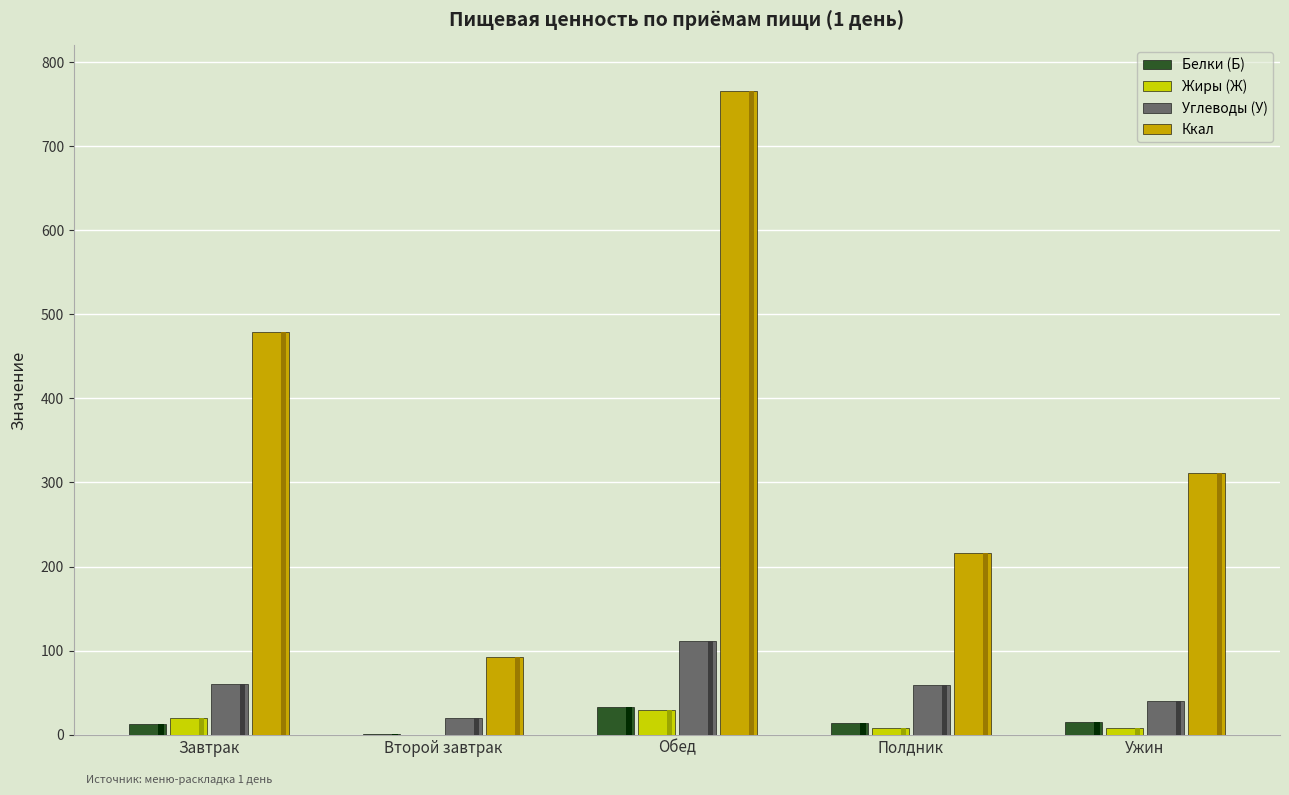

What is the sum of all Ккал values?

1864.3